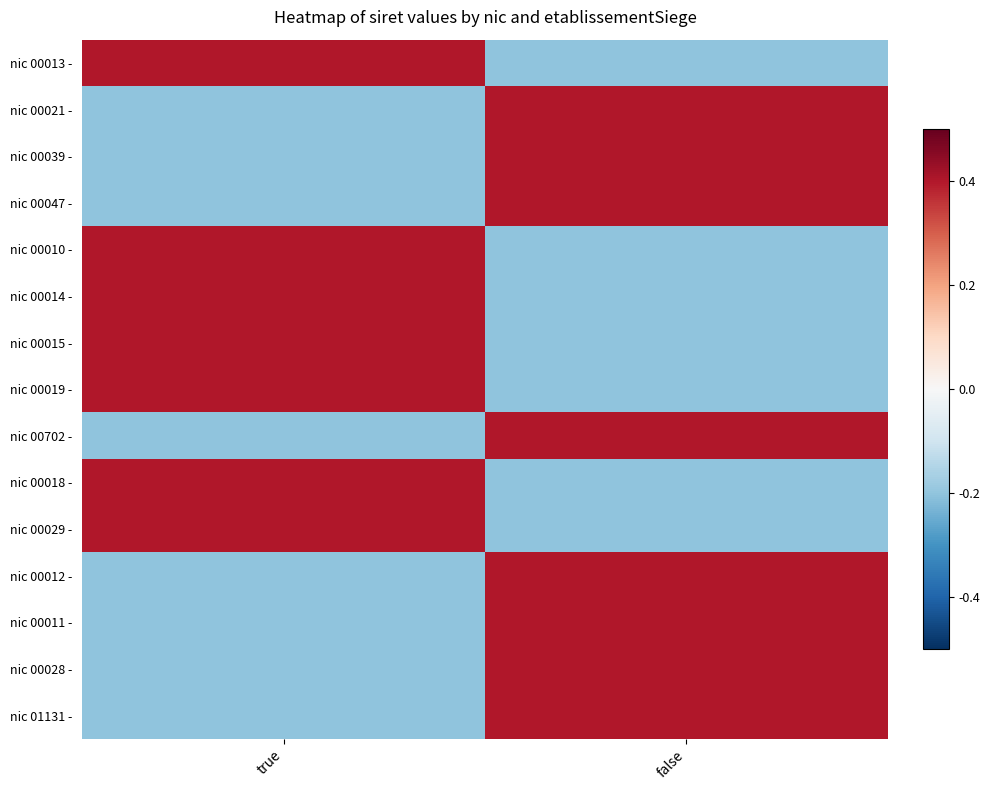

At how many categories does at least one series exceed 0?

2